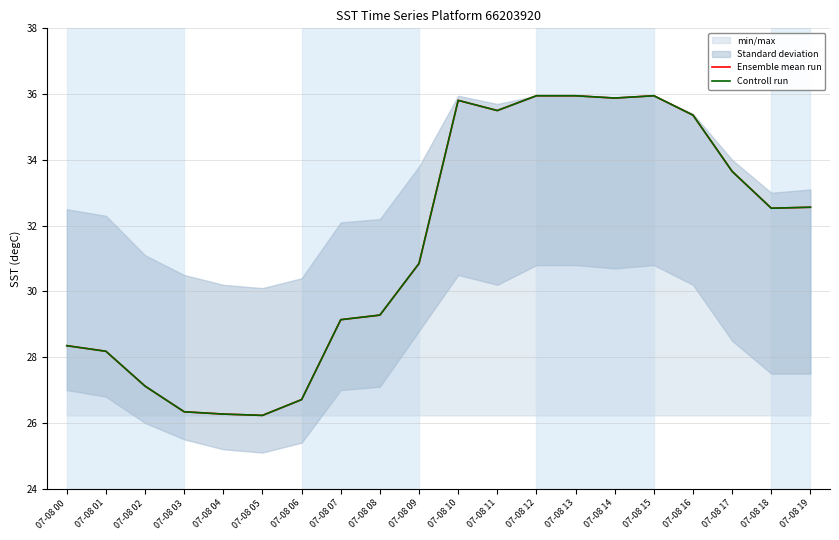

How many lines are shown in the chart?

2